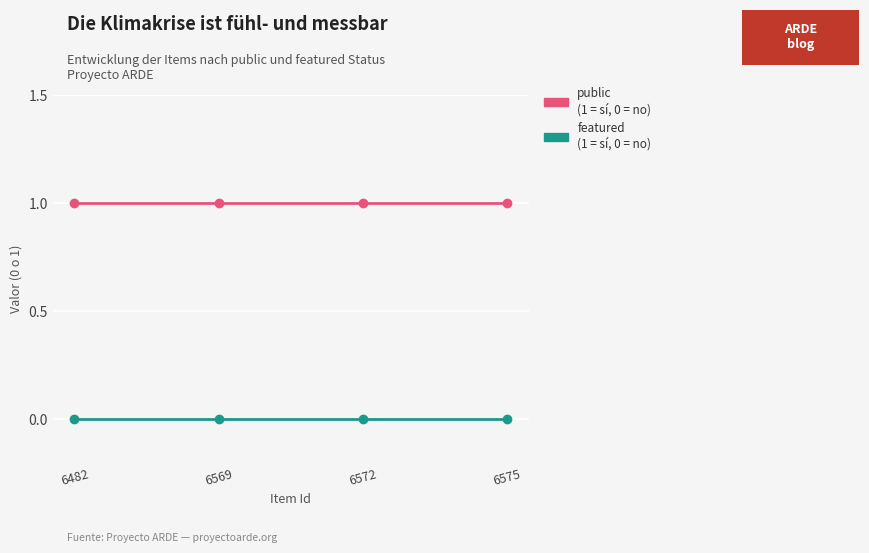

How many lines are shown in the chart?

2